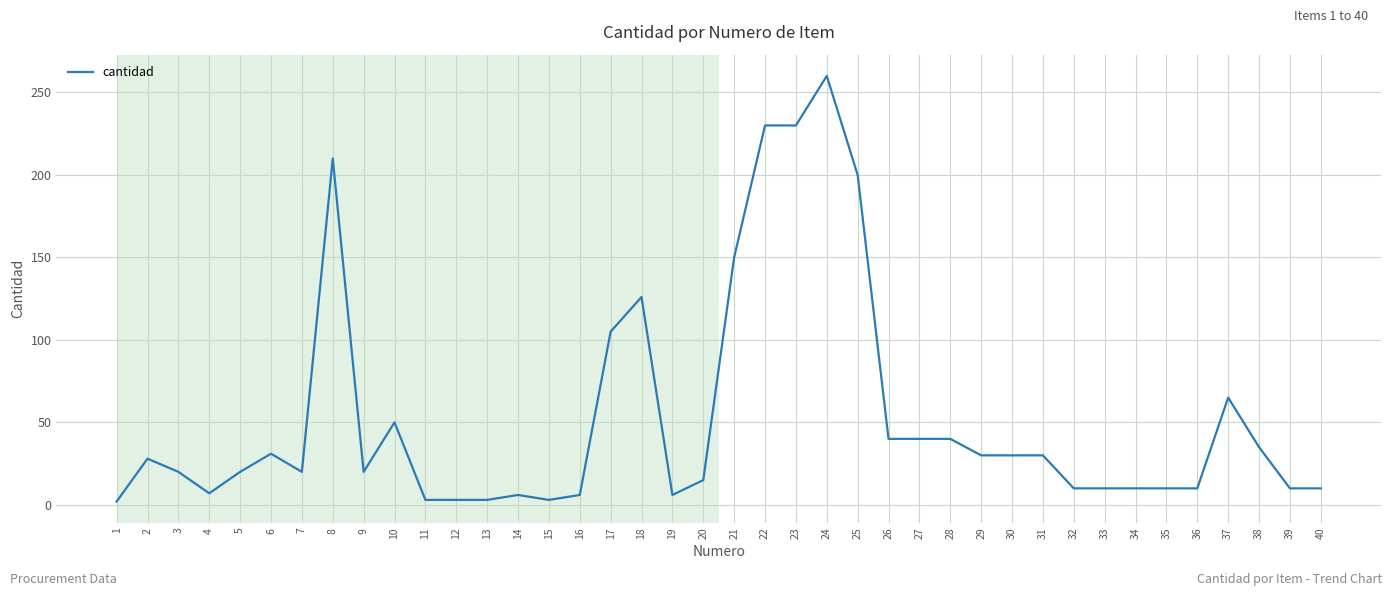

Is it true that the value at 27 is 23?

False